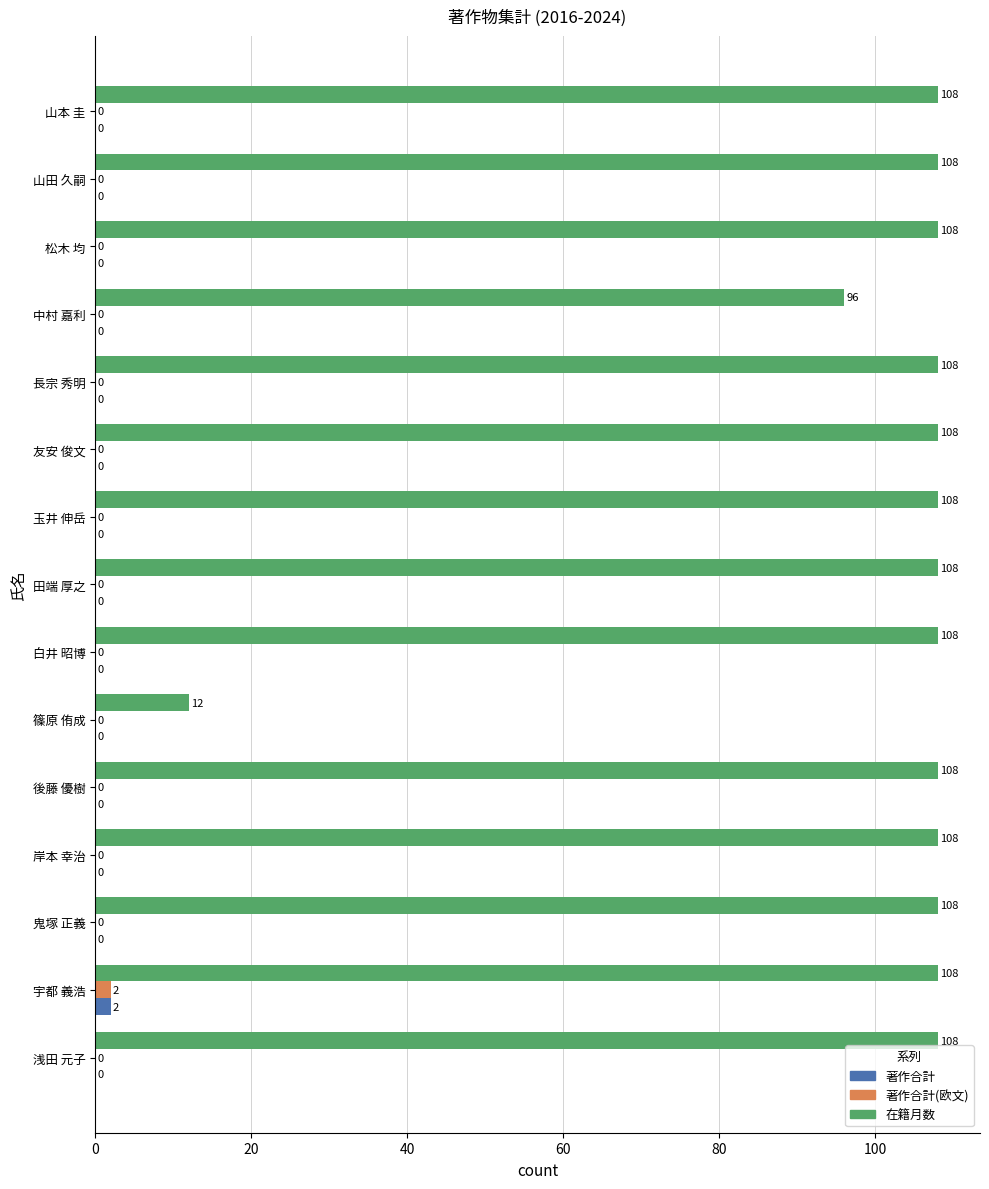

Is the value of 著作合計 at 後藤 優樹 greater than the value of 在籍月数 at 山田 久嗣?

No